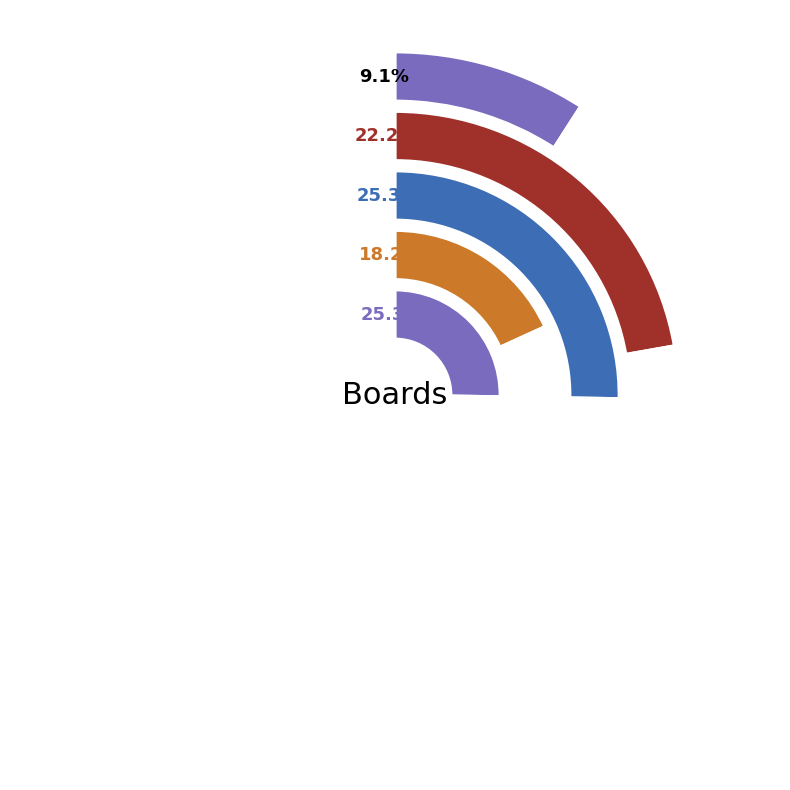

What percentage is the Board 2 slice, to the nearest percent?

22%